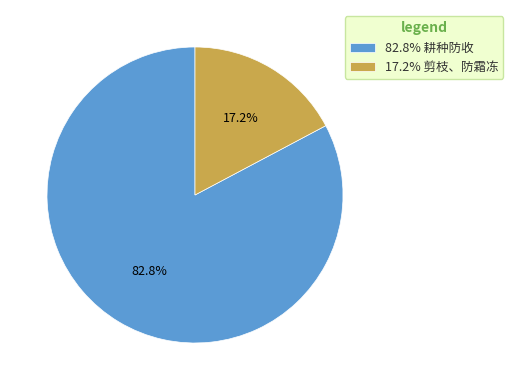

What is the largest slice in the pie chart?

82.8% 耕种防收